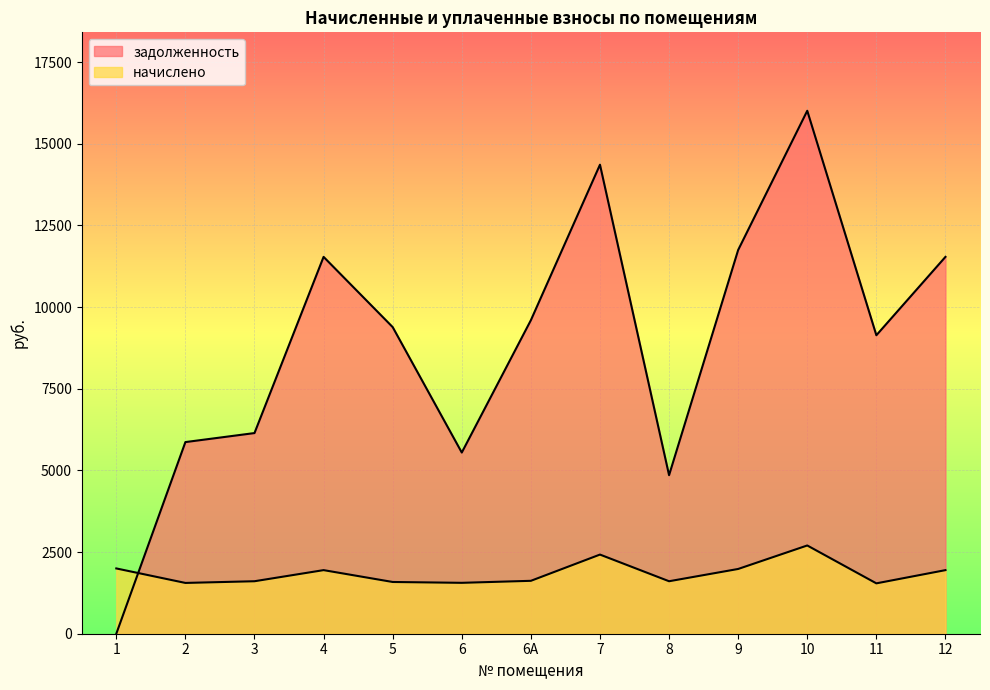

At 11, list the series in order from largest to smallest.

задолженность, начислено